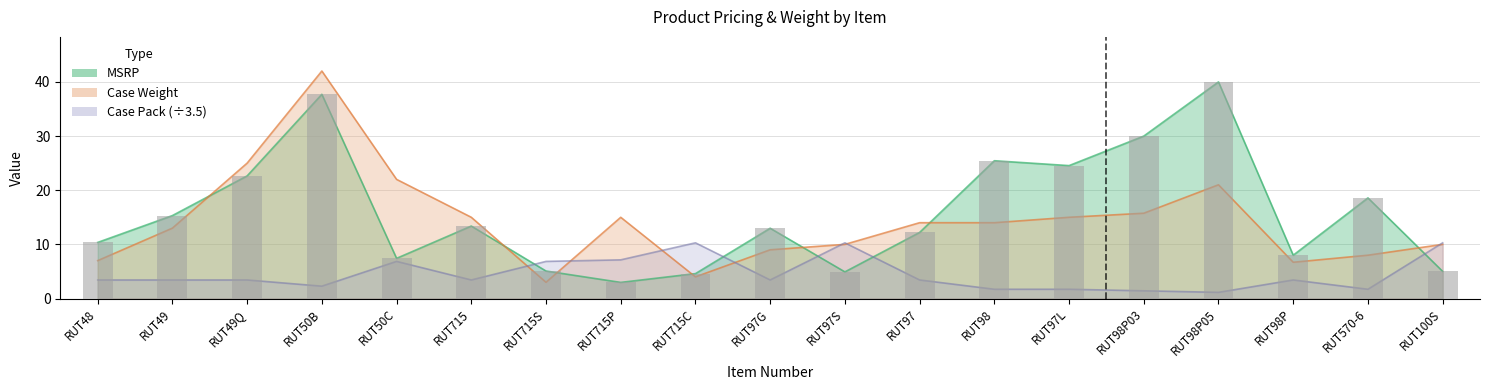

What is the sum of the Case Pack values at RUT50B and RUT715C?

12.6